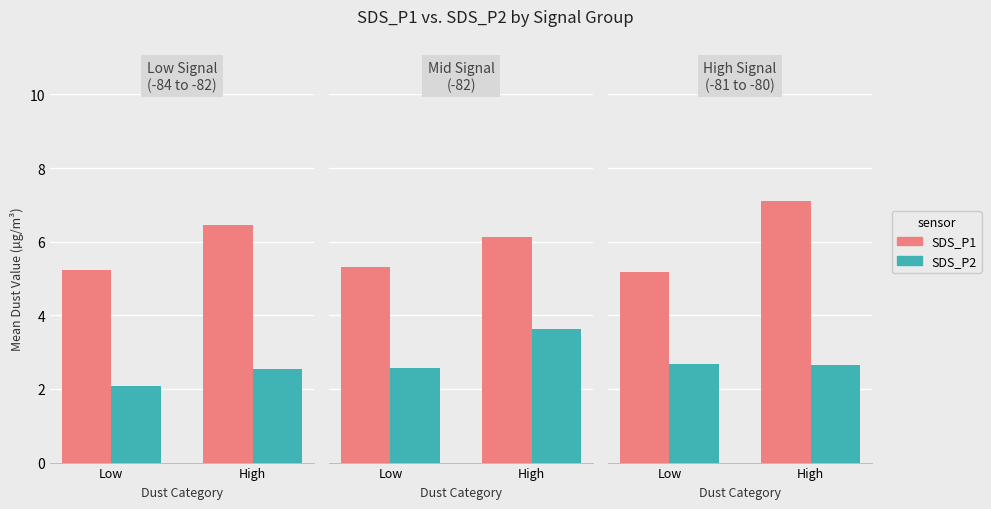

Which series has the largest total across all categories?

SDS_P1